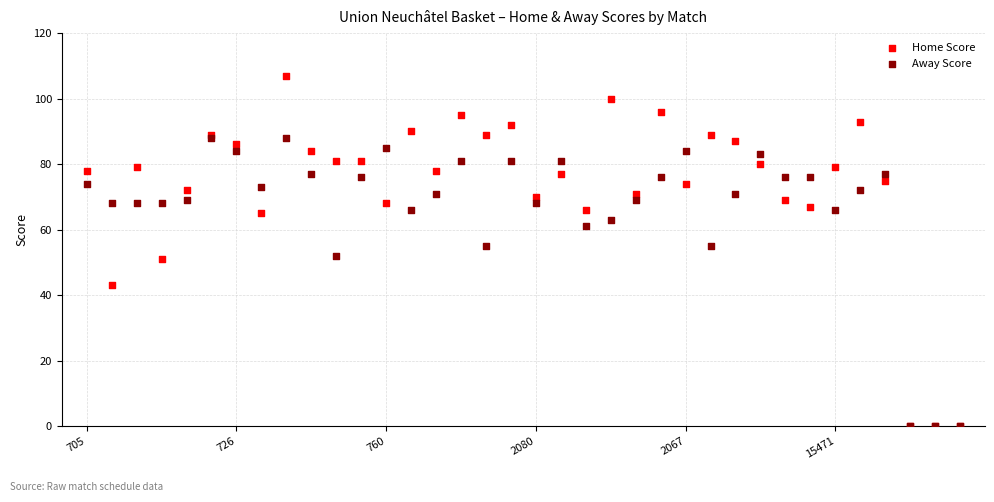

What are all the series names shown in the legend?

Home Score, Away Score